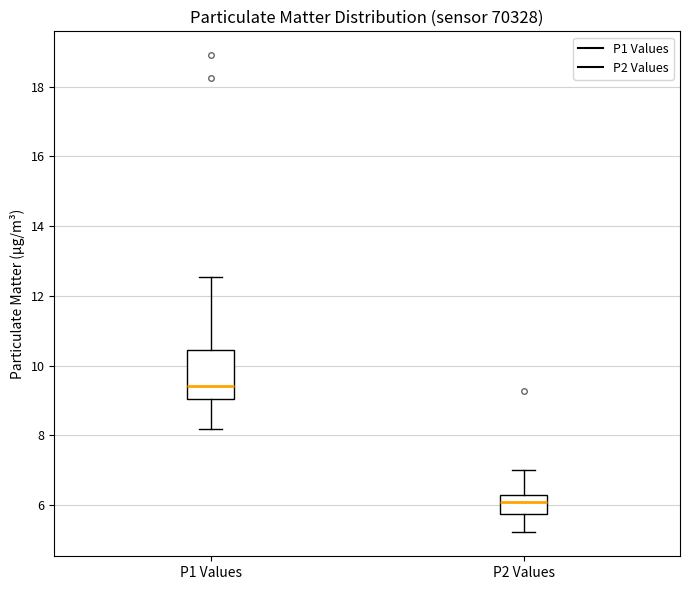

Which box's median line is the lowest?

P2 Values